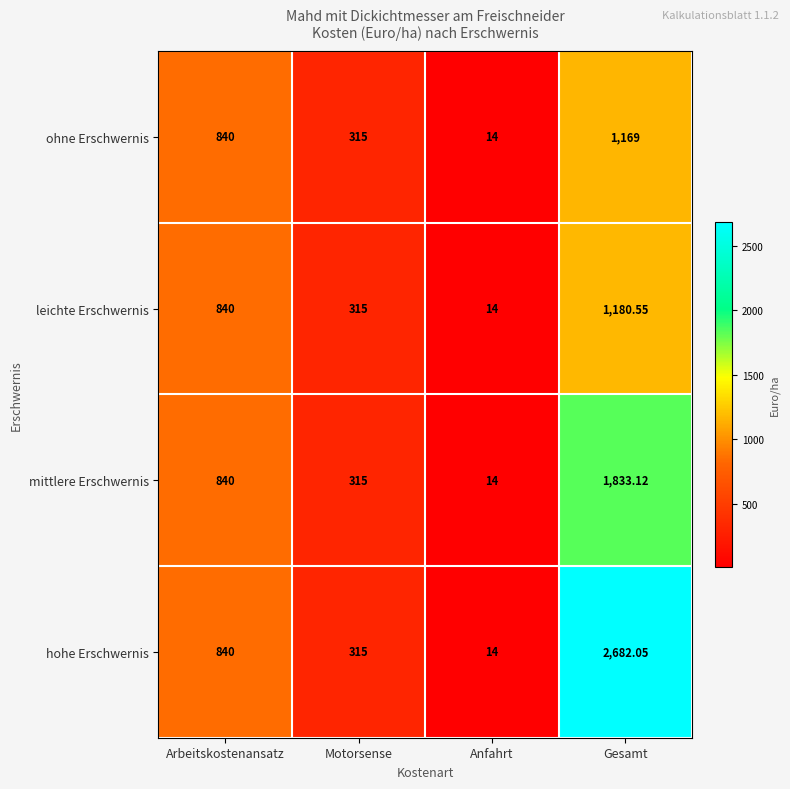

Which category has the lowest value across all series?

Anfahrt